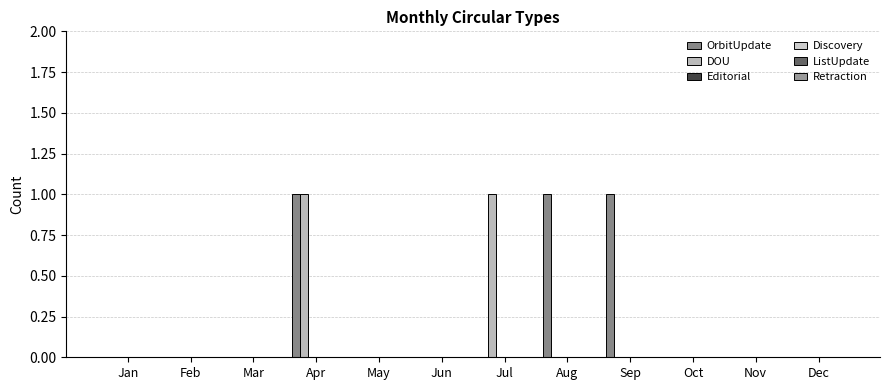

Reading left to right, transcribe all the data shown in this chart.

OrbitUpdate: 0	0	0	1	0	0	0	1	1	0	0	0
DOU: 0	0	0	1	0	0	1	0	0	0	0	0
Editorial: 0	0	0	0	0	0	0	0	0	0	0	0
Discovery: 0	0	0	0	0	0	0	0	0	0	0	0
ListUpdate: 0	0	0	0	0	0	0	0	0	0	0	0
Retraction: 0	0	0	0	0	0	0	0	0	0	0	0